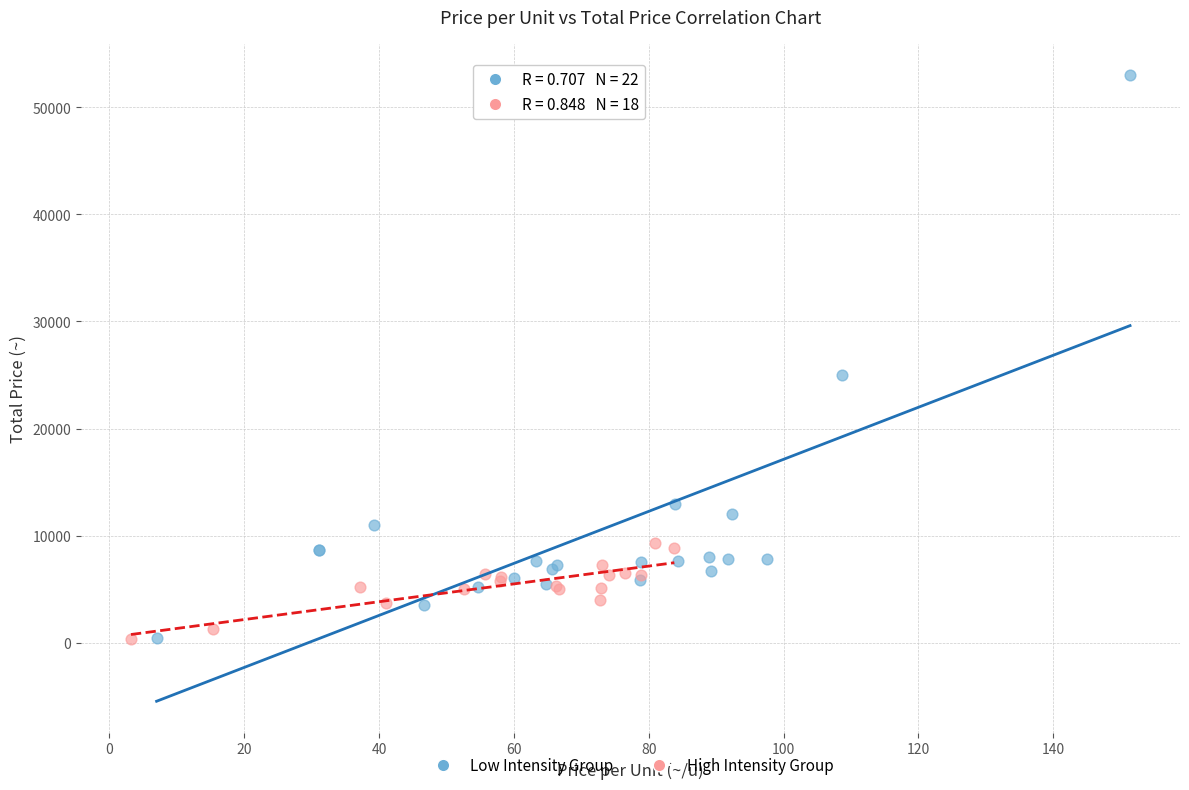

Which series reaches the maximum Y coordinate?

Low Intensity Group